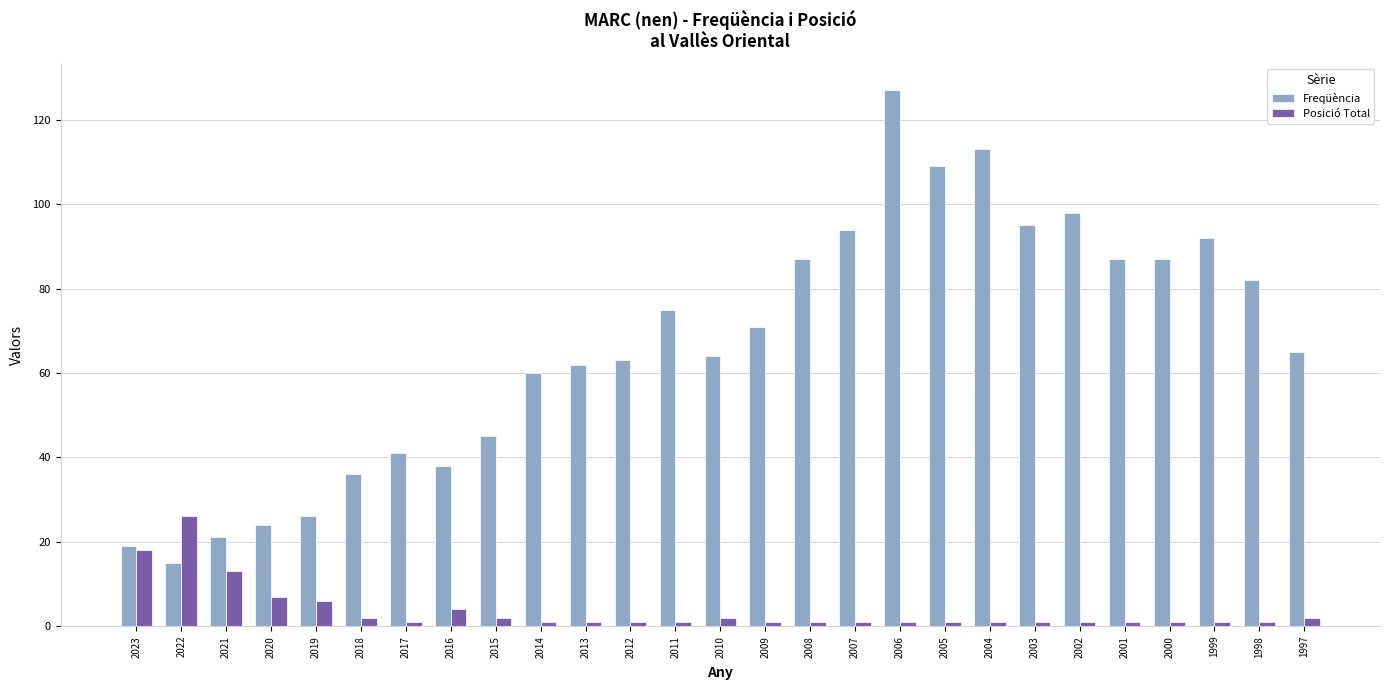

Read the Freqüència value at 2018.

36